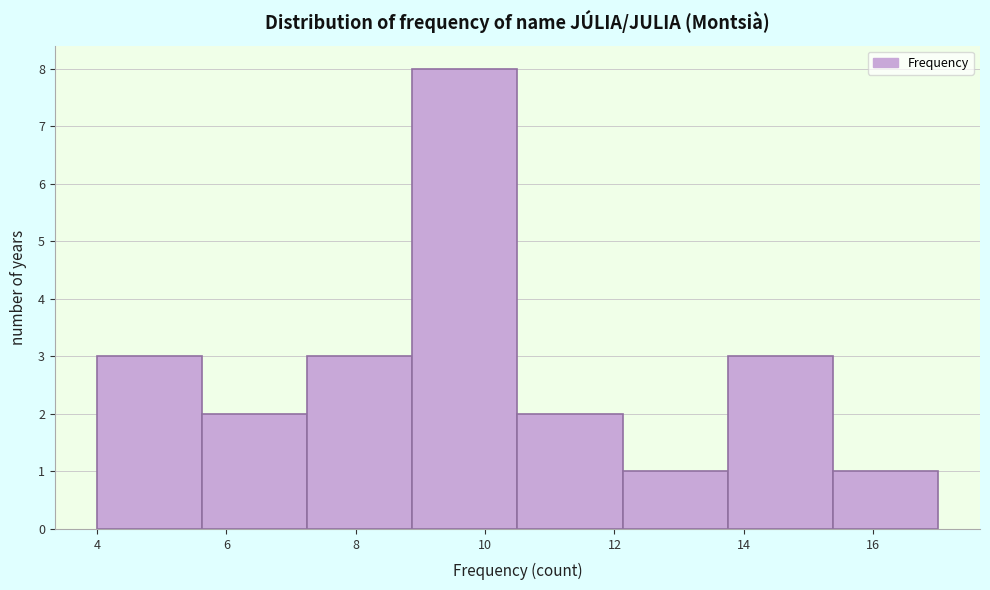

Which range on the x-axis has the tallest bar?

8.8 to 10.6